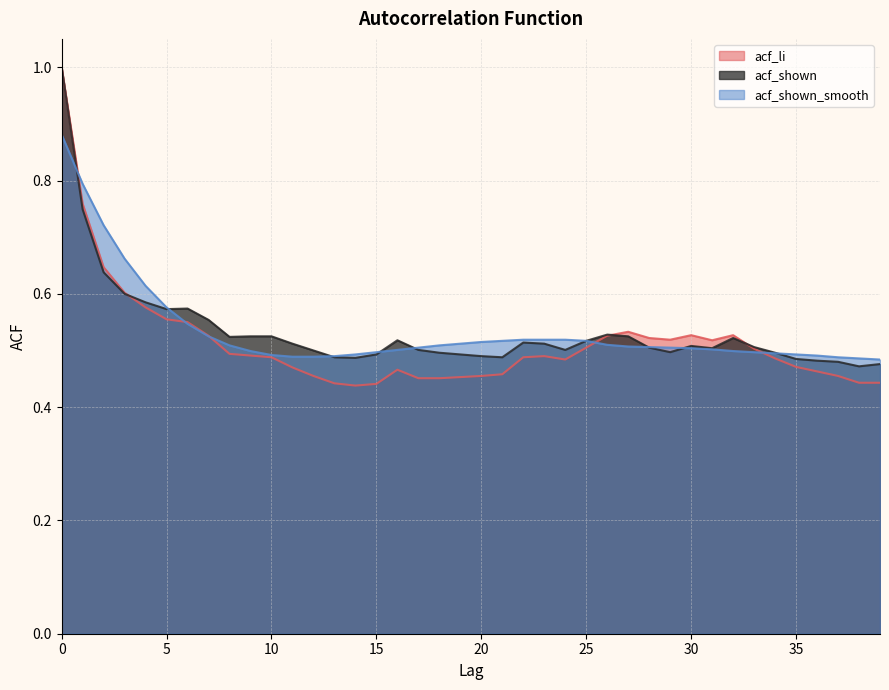

The acf_shown_smooth series shows 0.9 at 26. True or false?

False